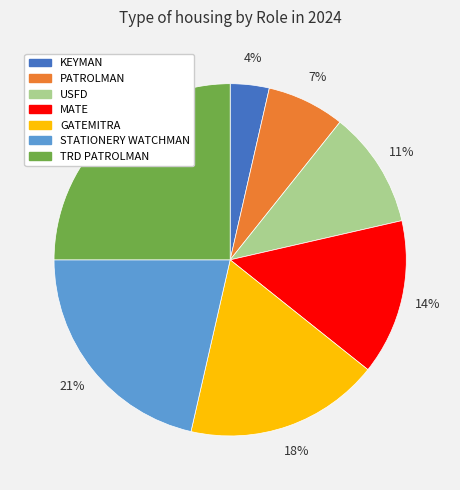

Is it true that STATIONERY WATCHMAN is 21% of the pie?

True